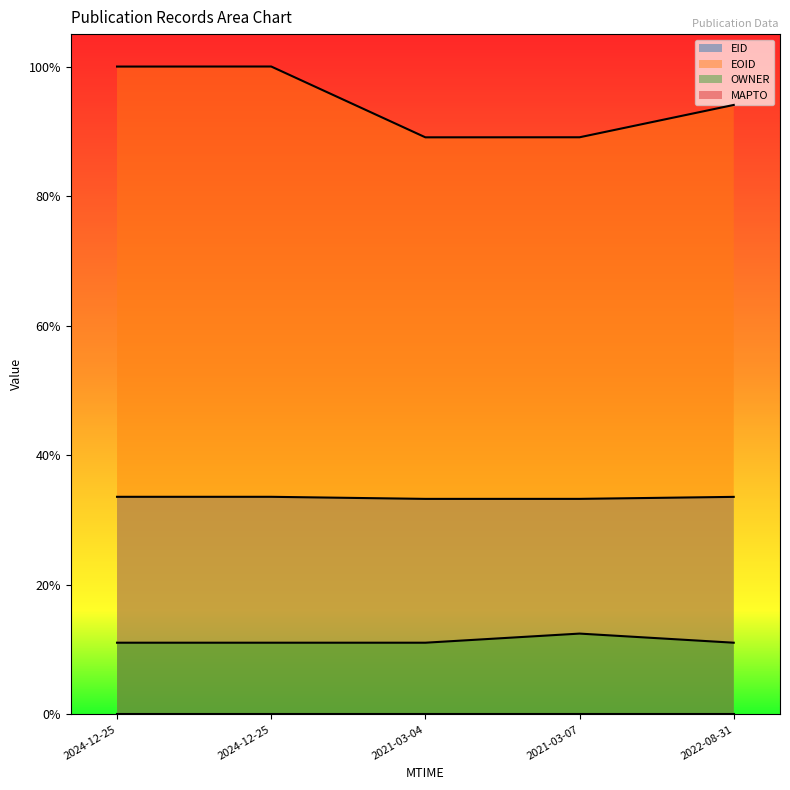

Is the value of EID at 2021-03-07 greater than the value of OWNER at 2021-03-07?

Yes